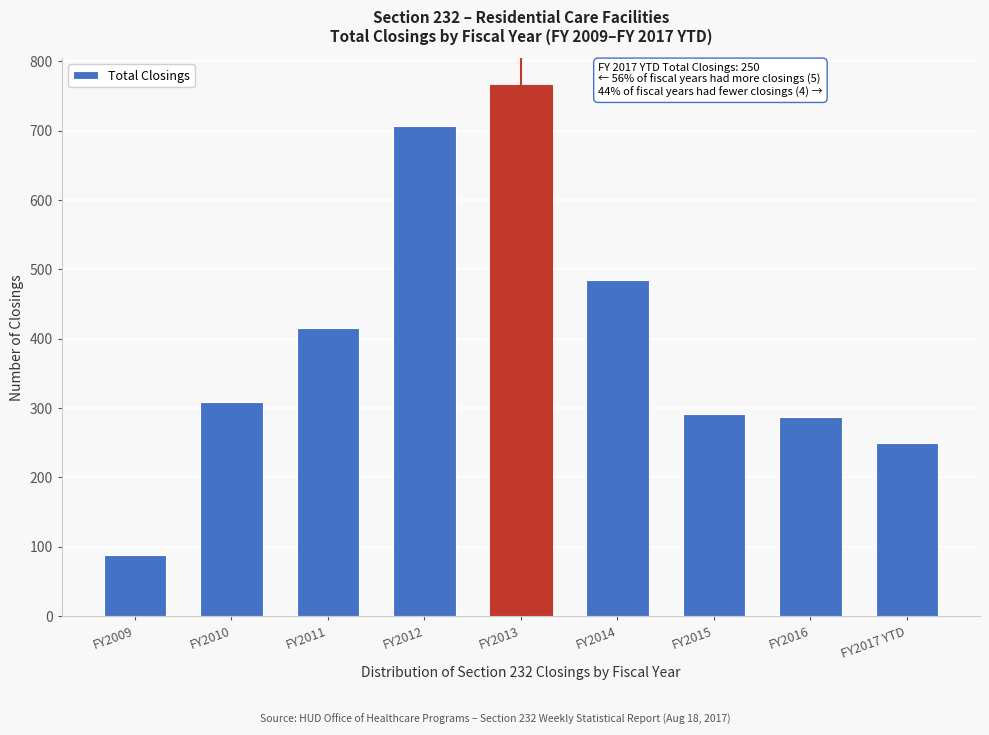

Reading left to right, list all the values displayed in this chart.

88	309	415	706	766	484	291	287	250